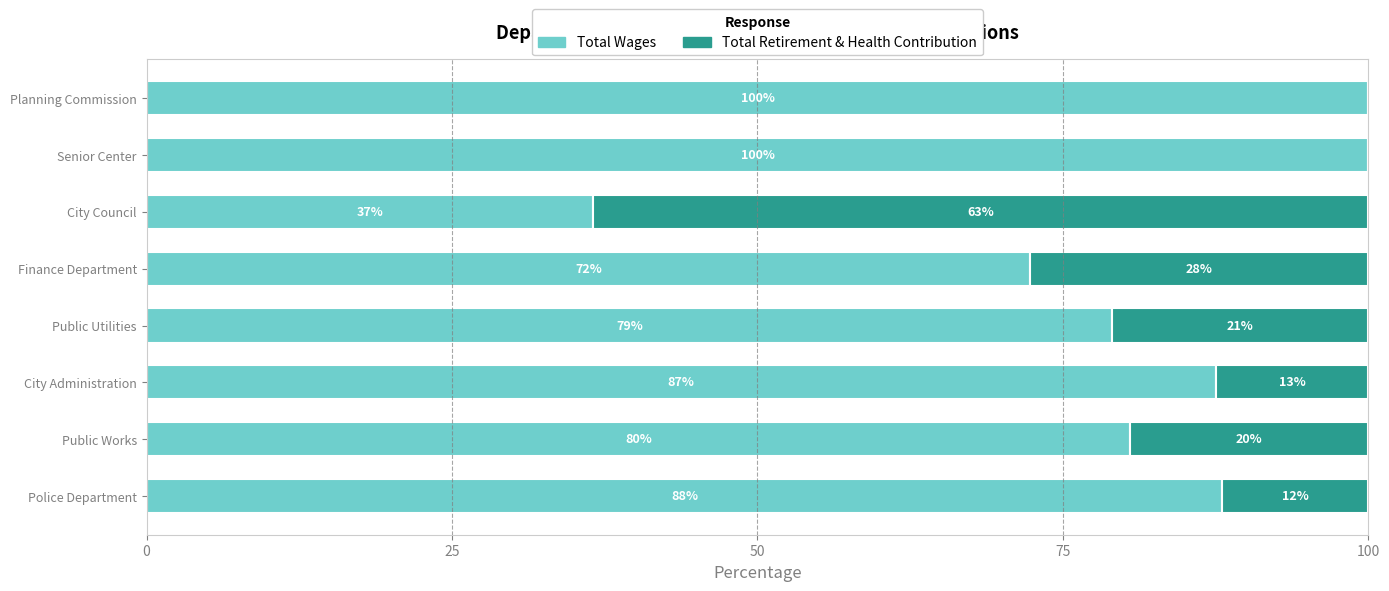

The Total Wages series shows 46.8 at Police Department. True or false?

False